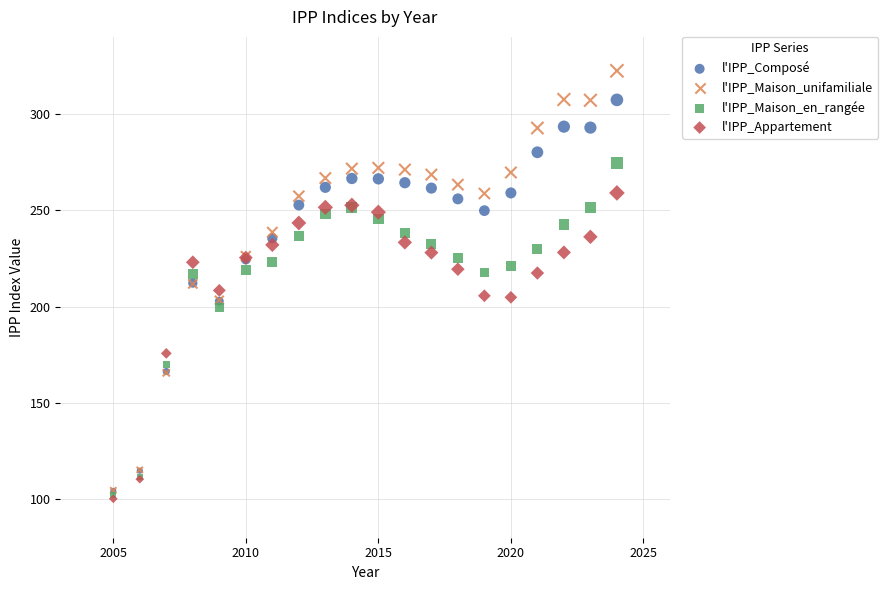

What are all the series names shown in the legend?

l'IPP_Composé, l'IPP_Maison_unifamiliale, l'IPP_Maison_en_rangée, l'IPP_Appartement